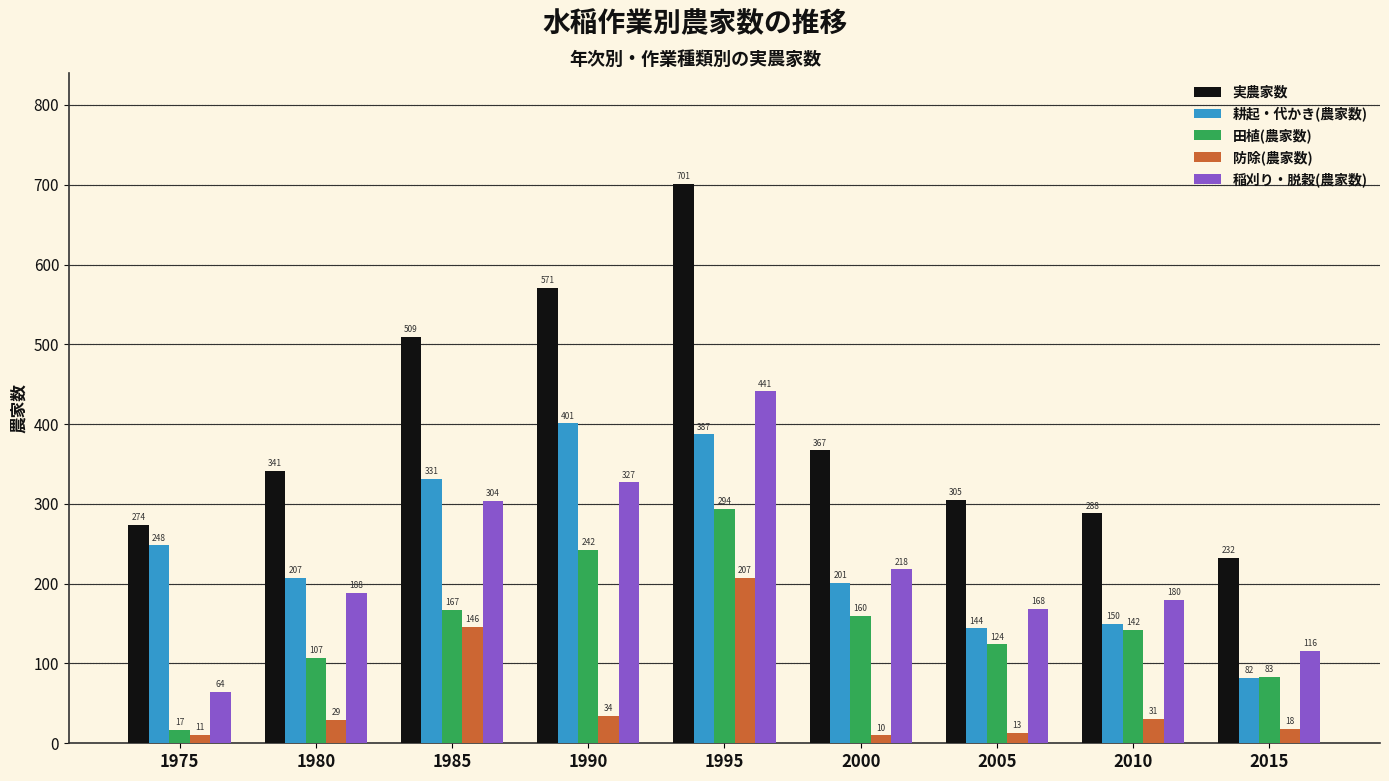

Reading right to left, transcribe all the data shown in this chart.

実農家数: 232	288	305	367	701	571	509	341	274
耕起・代かき(農家数): 82	150	144	201	387	401	331	207	248
田植(農家数): 83	142	124	160	294	242	167	107	17
防除(農家数): 18	31	13	10	207	34	146	29	11
稲刈り・脱穀(農家数): 116	180	168	218	441	327	304	188	64